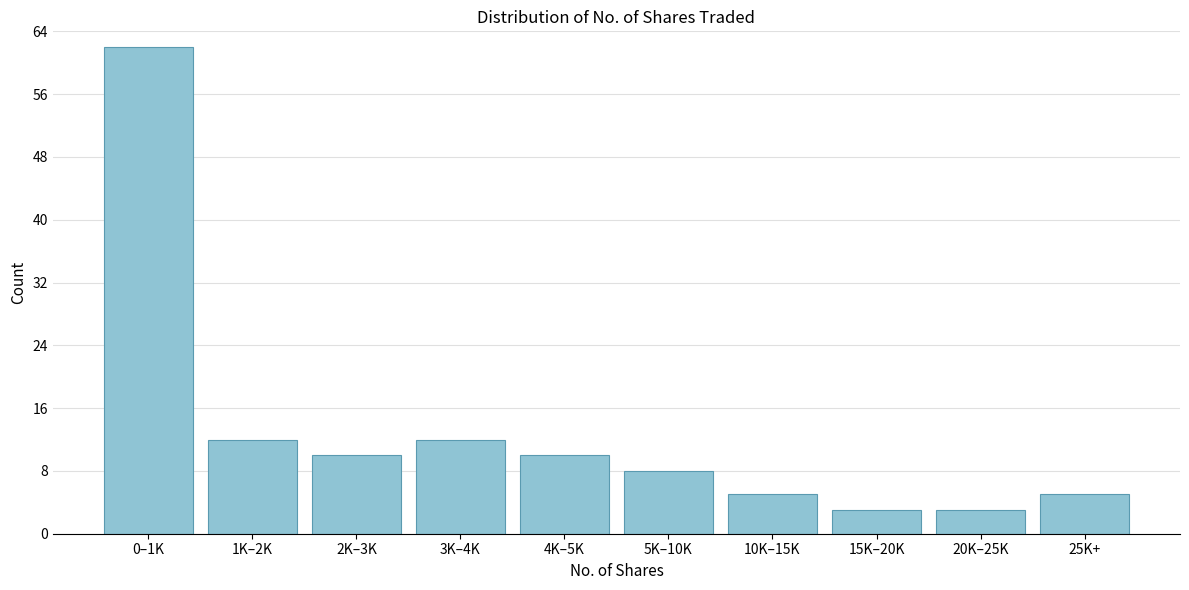

Reading right to left, what are all the values shown in this chart?

25K+=5	20K–25K=3	15K–20K=3	10K–15K=5	5K–10K=8	4K–5K=10	3K–4K=12	2K–3K=10	1K–2K=12	0–1K=62